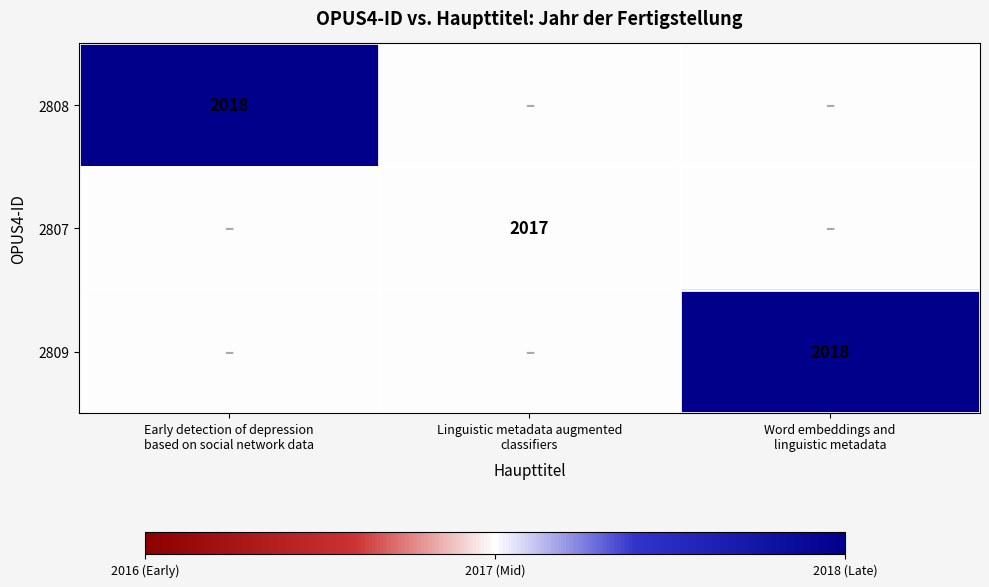

The 2807 series shows 2017 at Linguistic metadata augmented classifiers. True or false?

True